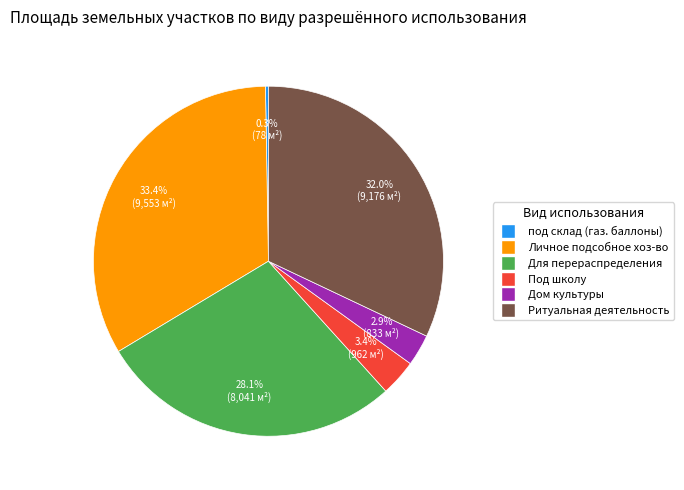

Is there a majority slice in this chart?

No